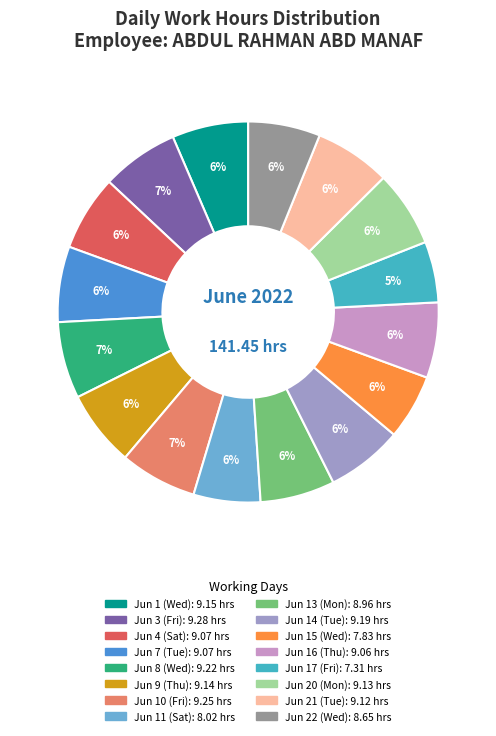

Is there any slice that represents more than half of the pie?

No